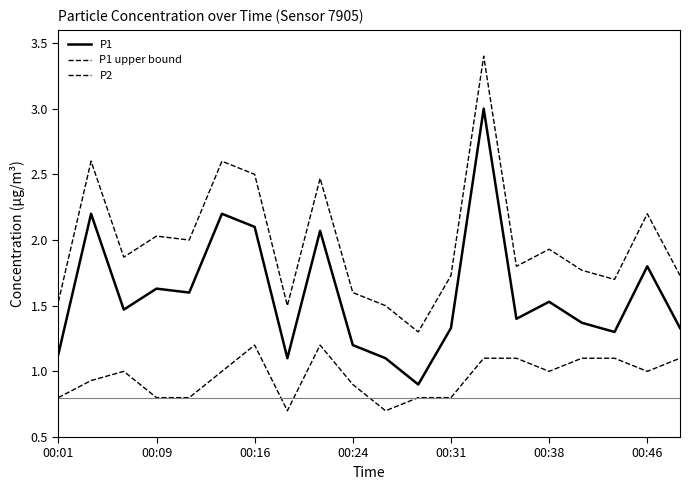

What is the difference between the maximum and minimum values in the P1 series?

2.1